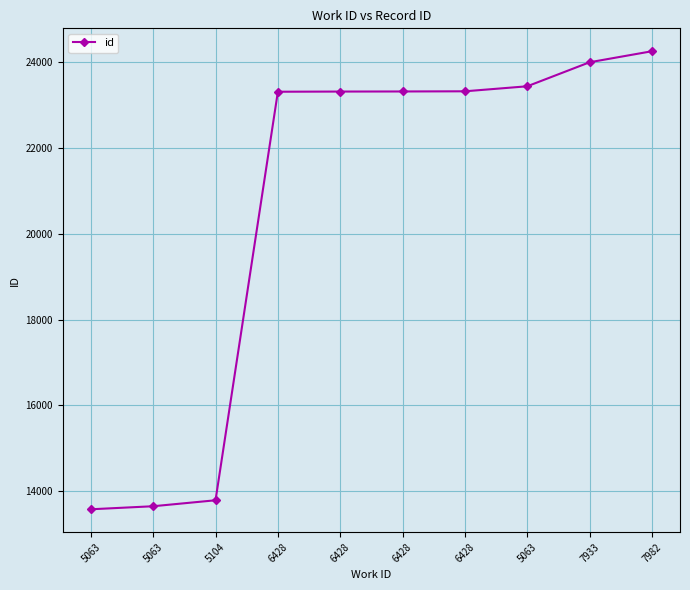

What is the smallest value displayed?

13580